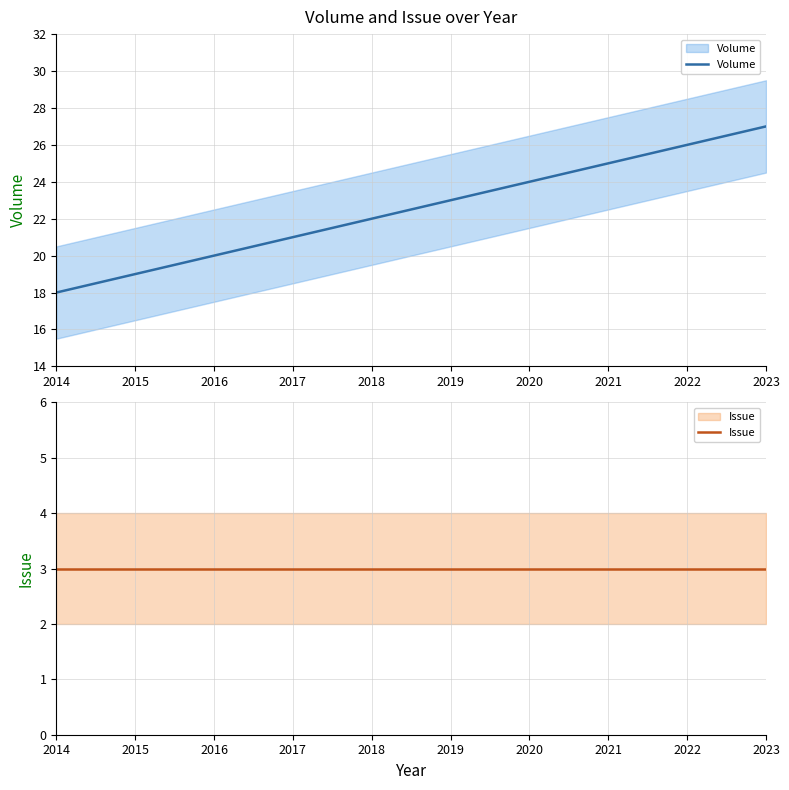

List the series in order of their overall mean, highest first.

Volume, Issue